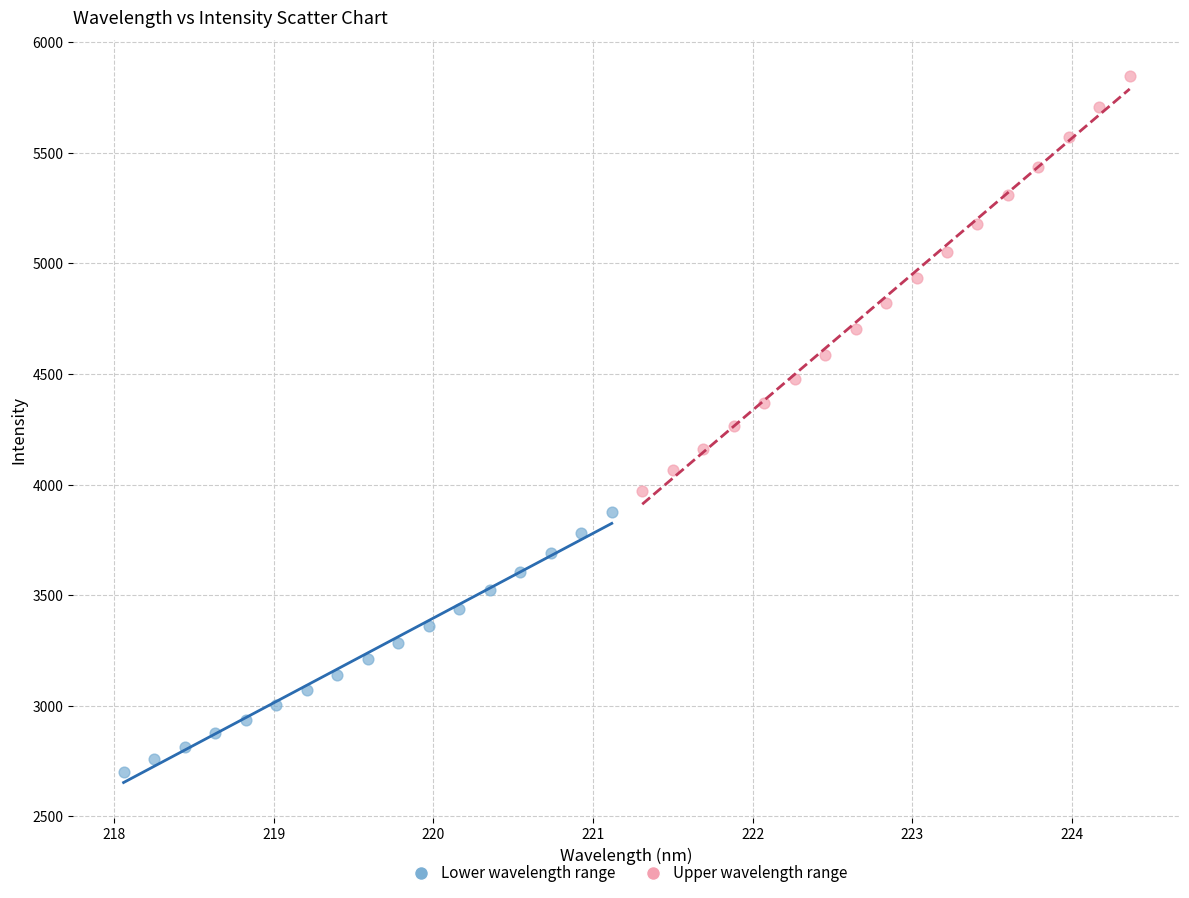

Which series reaches the minimum Y coordinate?

Lower wavelength range